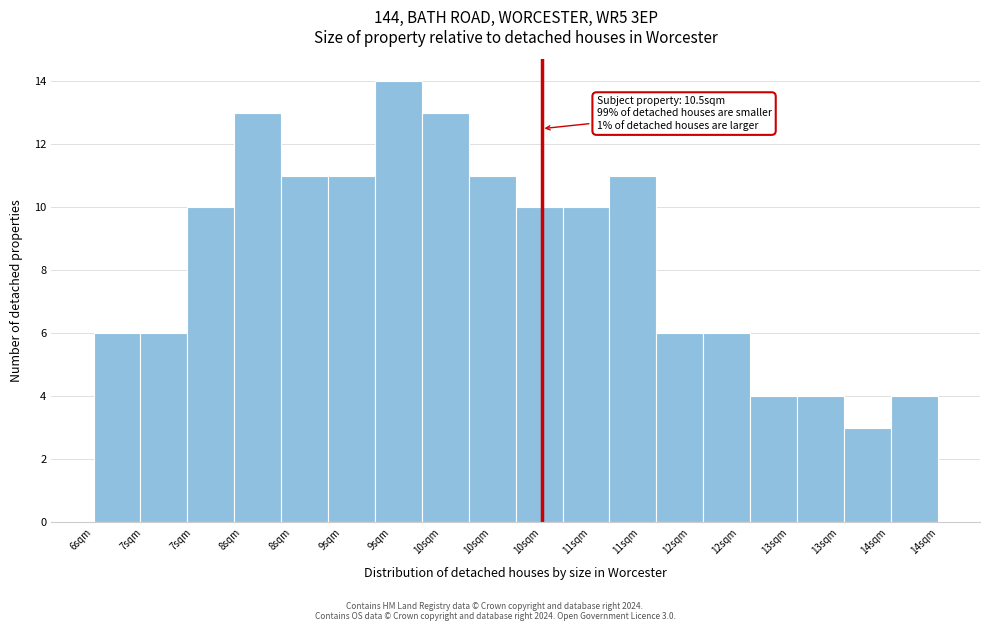

Are the bars horizontal?

No